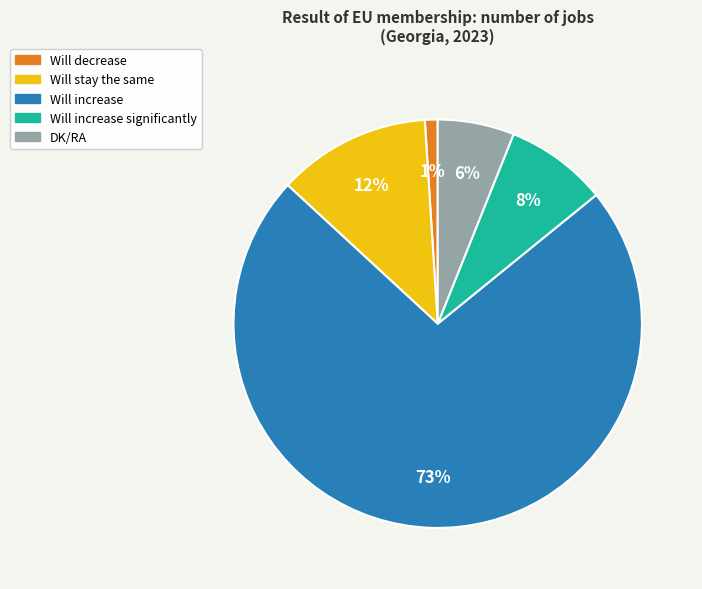

True or false: DK/RA accounts for 6% of the total.

True